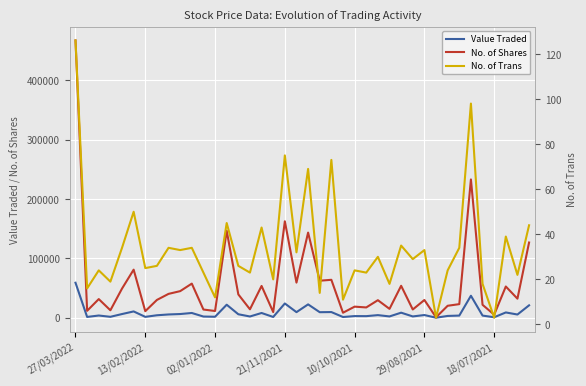

At how many categories does at least one series exceed 18464?

27